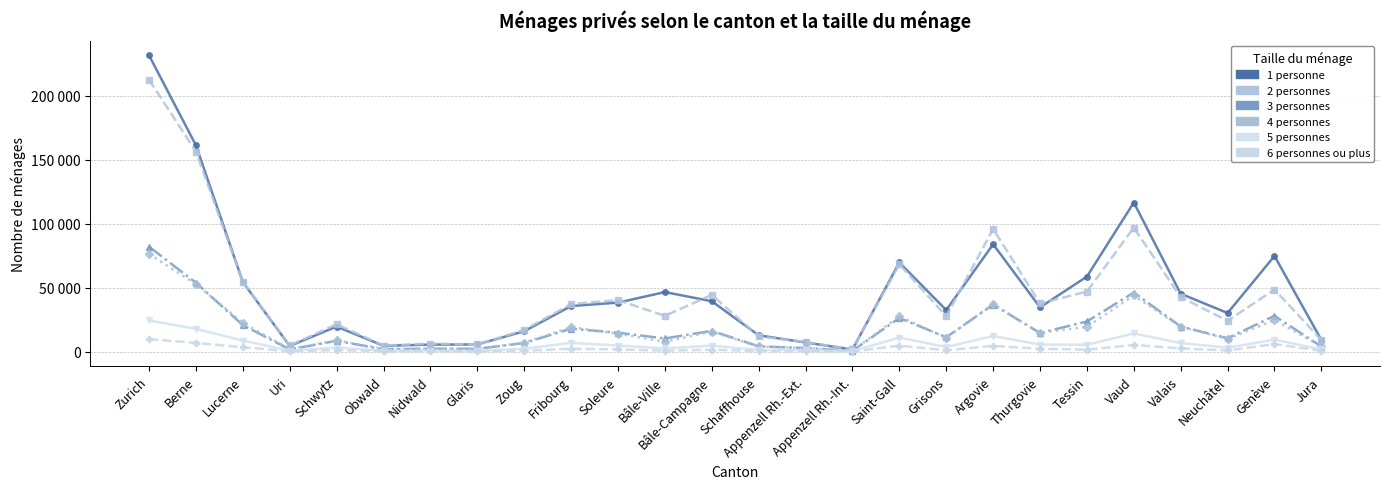

What is the label of the 9th point from the right?

Grisons